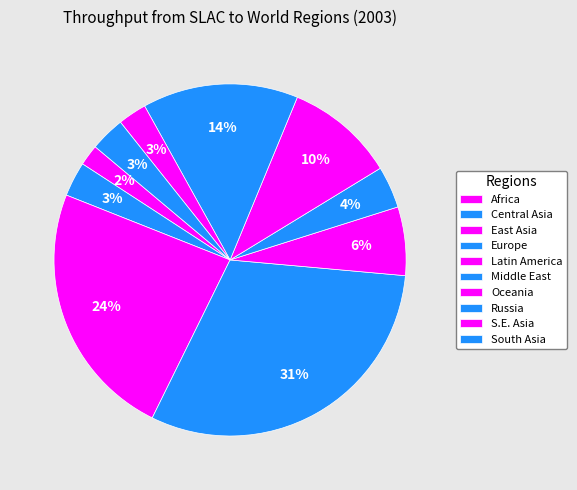

To the nearest percent, what is the average slice percentage?

10%